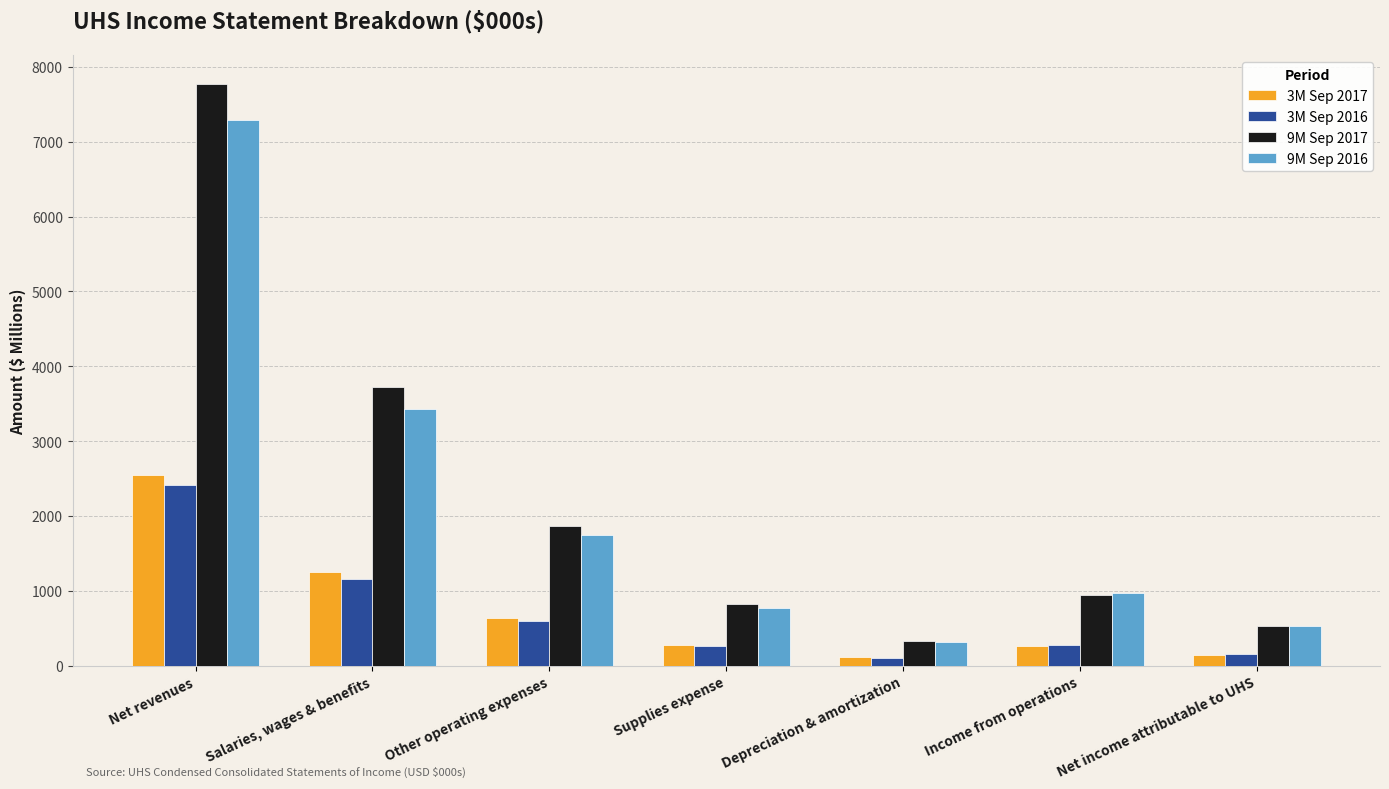

Read the 9M Sep 2016 value at Net income attributable to UHS.

528.2